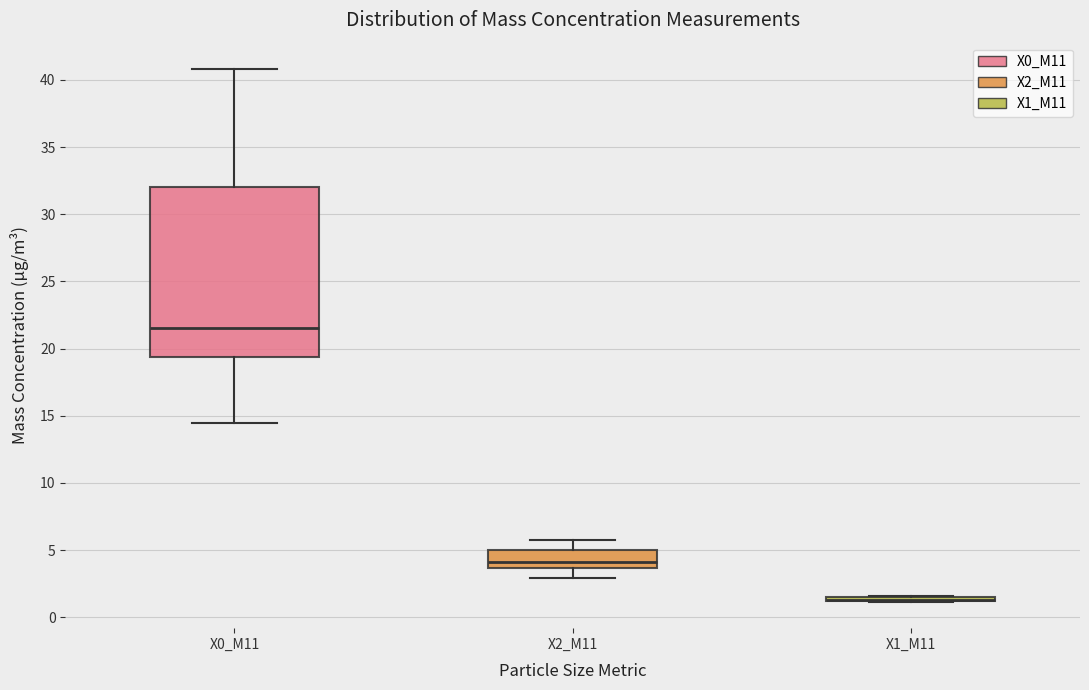

Where is the lower edge of the box for X2_M11 on the y-axis? The values are not printed on the chart, so give them approximately, as read against the axis.

3.5